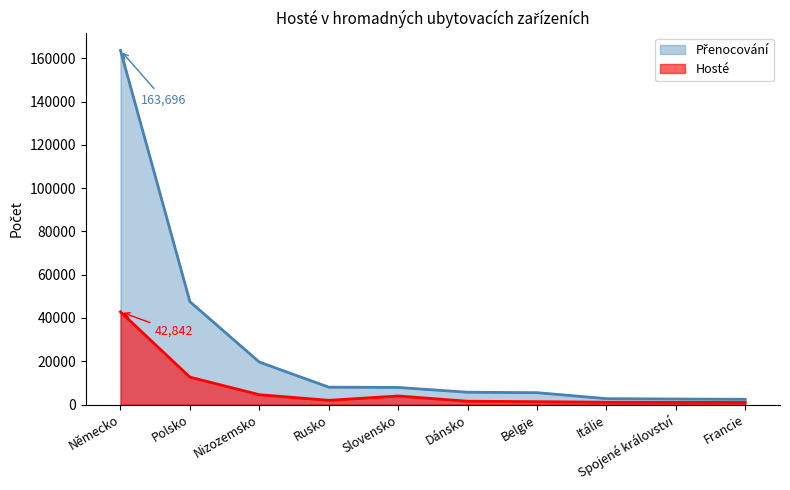

What is the minimum value shown in the chart?

983